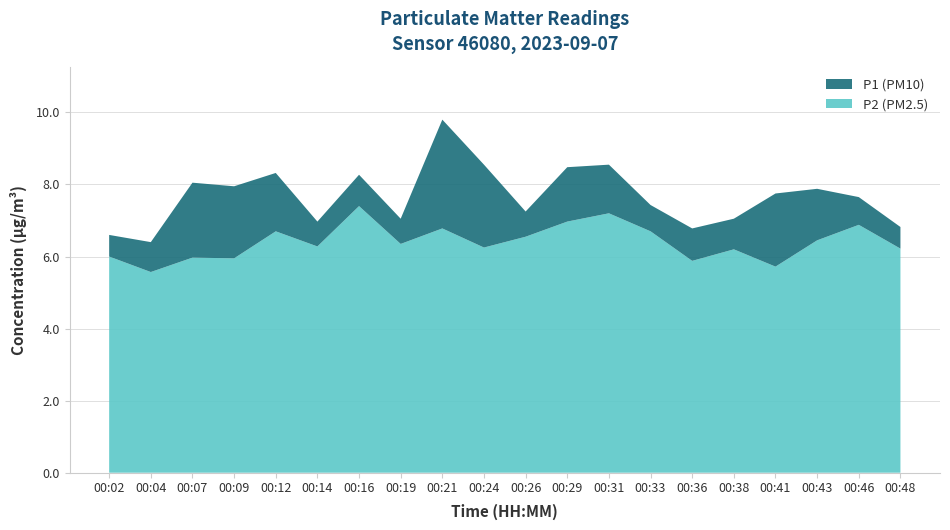

Reading left to right, transcribe all the data shown in this chart.

P1: 00:02=6.6	00:04=6.4	00:07=8.1	00:09=8.0	00:12=8.3	00:14=7.0	00:16=8.3	00:19=7.0	00:21=9.8	00:24=8.6	00:26=7.2	00:29=8.5	00:31=8.6	00:33=7.4	00:36=6.8	00:38=7.0	00:41=7.8	00:43=7.9	00:46=7.7	00:48=6.8
P2: 00:02=6.0	00:04=5.6	00:07=6.0	00:09=6.0	00:12=6.7	00:14=6.3	00:16=7.4	00:19=6.3	00:21=6.8	00:24=6.2	00:26=6.5	00:29=7.0	00:31=7.2	00:33=6.7	00:36=5.9	00:38=6.2	00:41=5.7	00:43=6.5	00:46=6.9	00:48=6.2